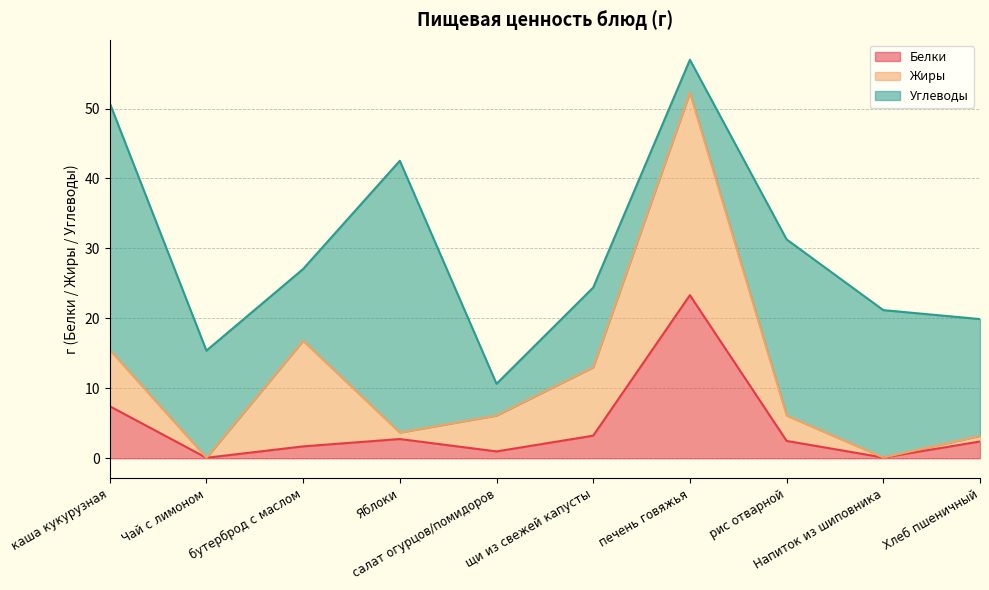

Rank the categories by Белки value from highest to lowest.

печень говяжья, каша кукурузная, щи из свежей капусты, Яблоки, рис отварной, Хлеб пшеничный, бутерброд с маслом, салат огурцов/помидоров, Напиток из шиповника, Чай с лимоном